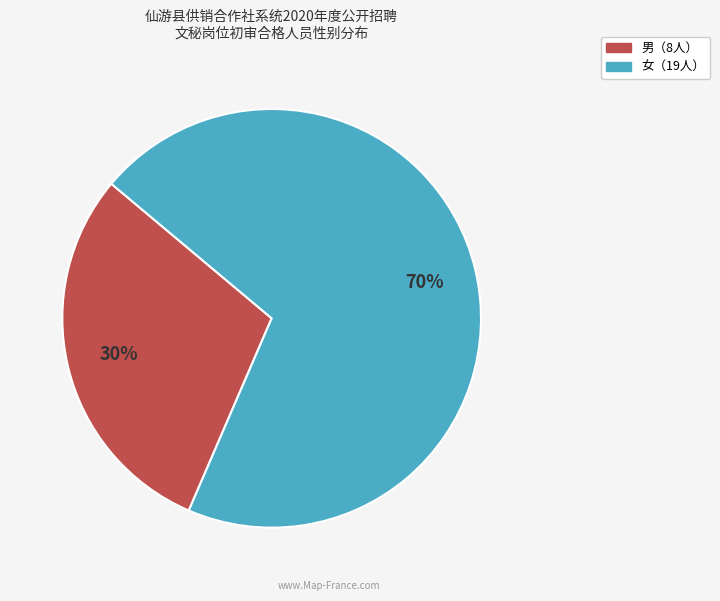

Does any single category account for the majority?

Yes